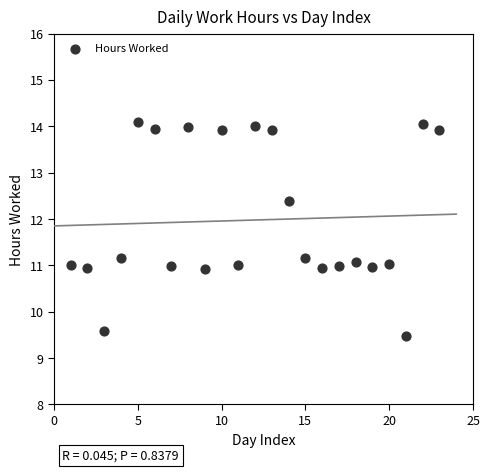

What is the range of X values (max minus min)?

22.0